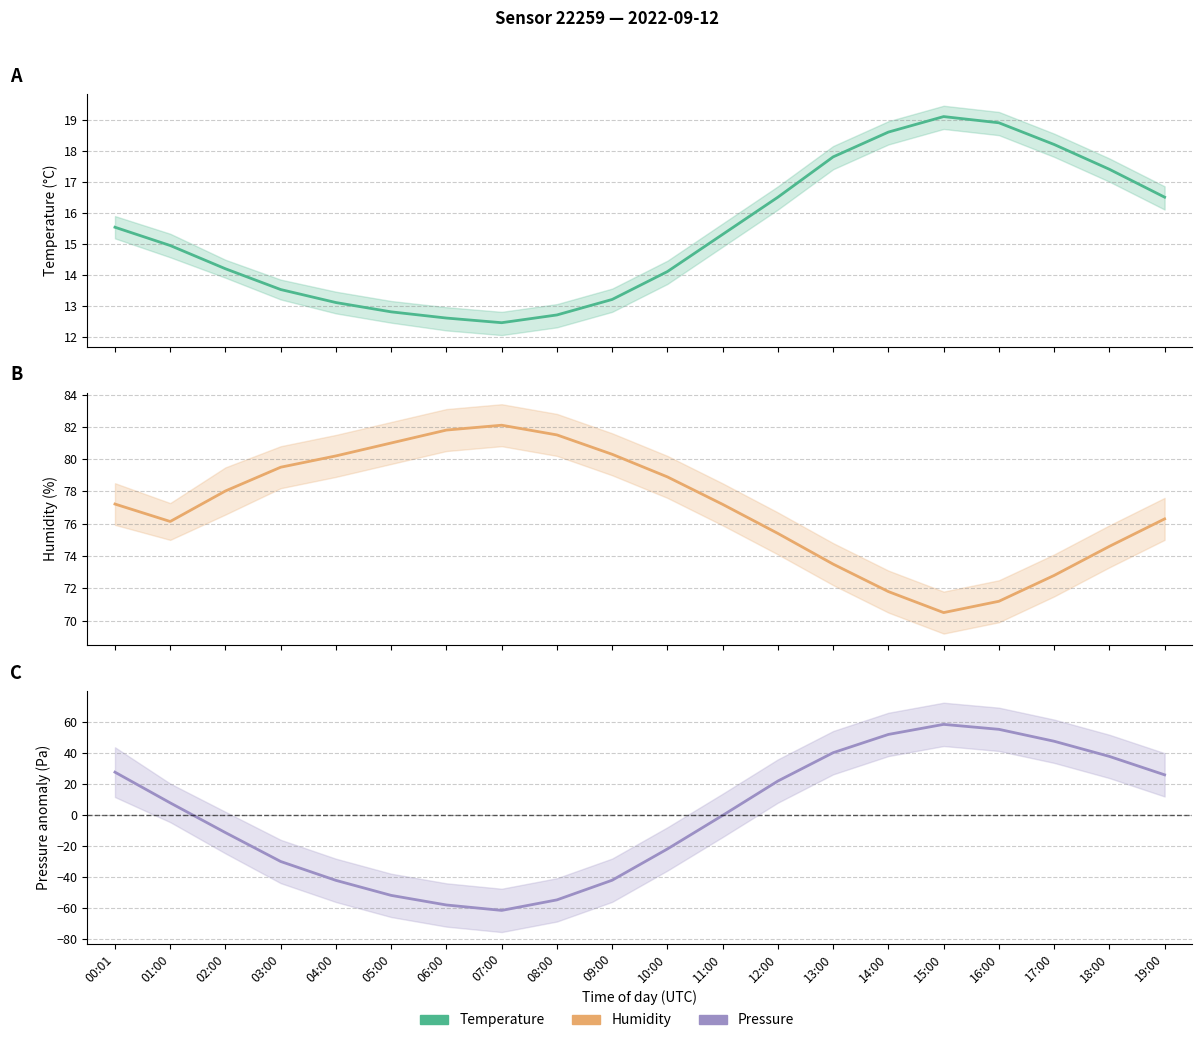

At which label does pressure reach its minimum?

07:00